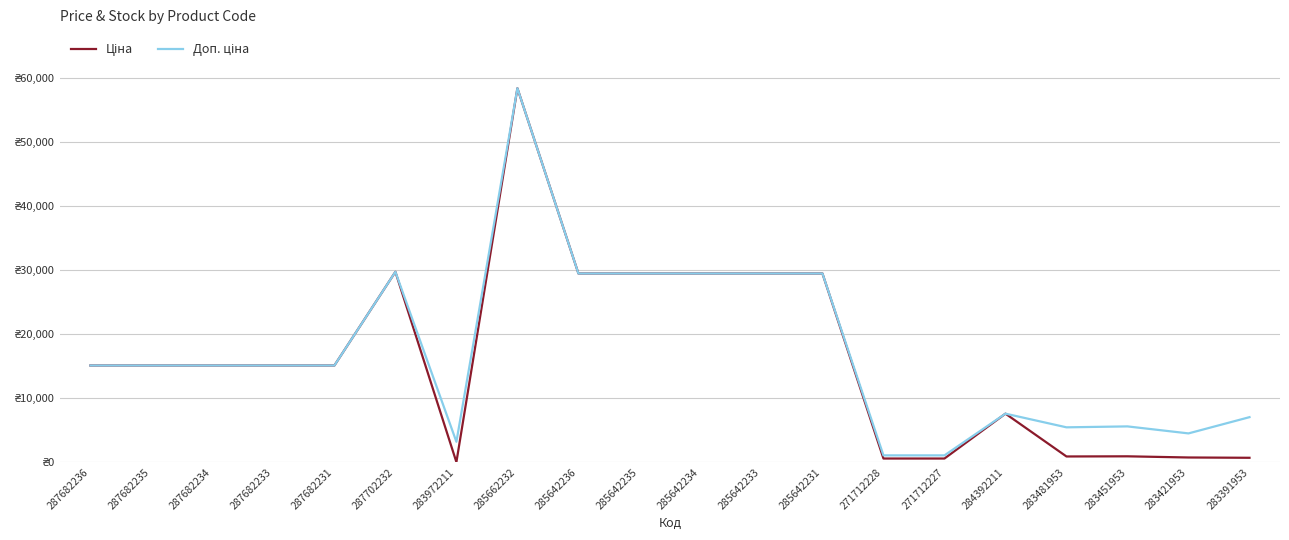

What is the value of the Ціна point at the 13th from the left?

29491.5